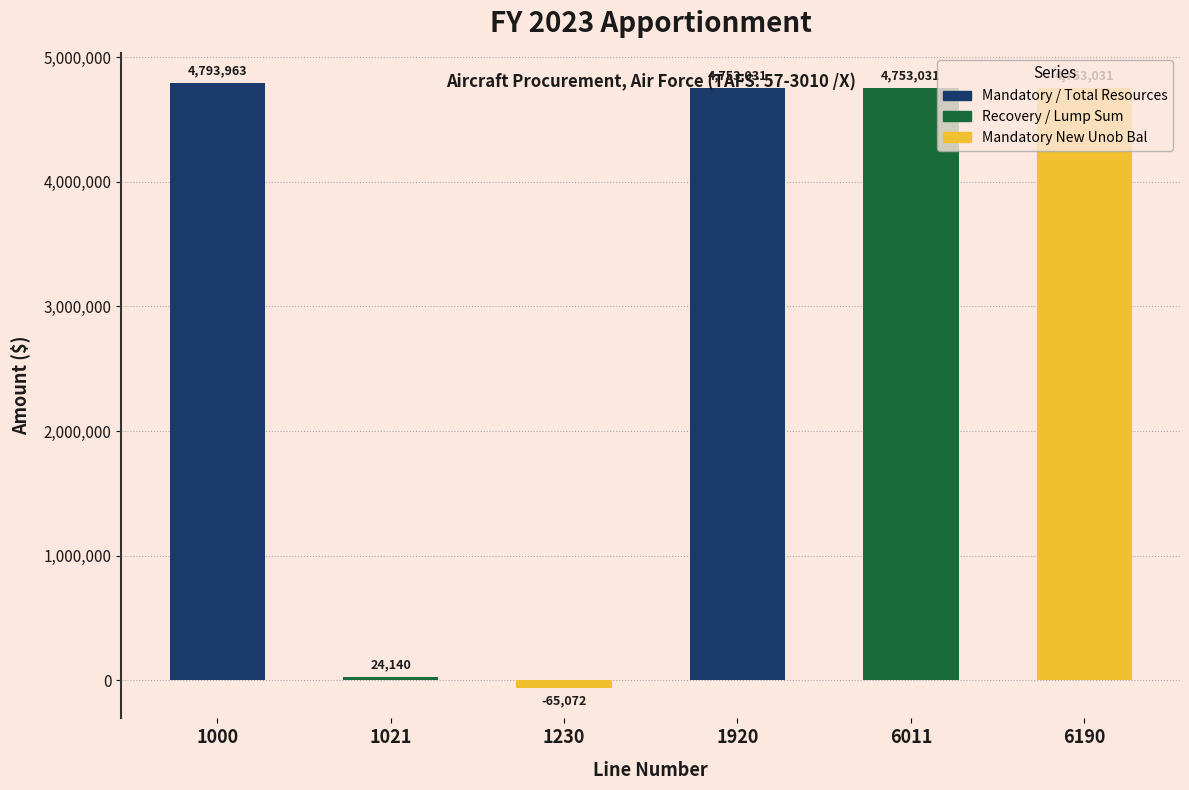

What is the change in value from 1230 to 6190?

+4818103